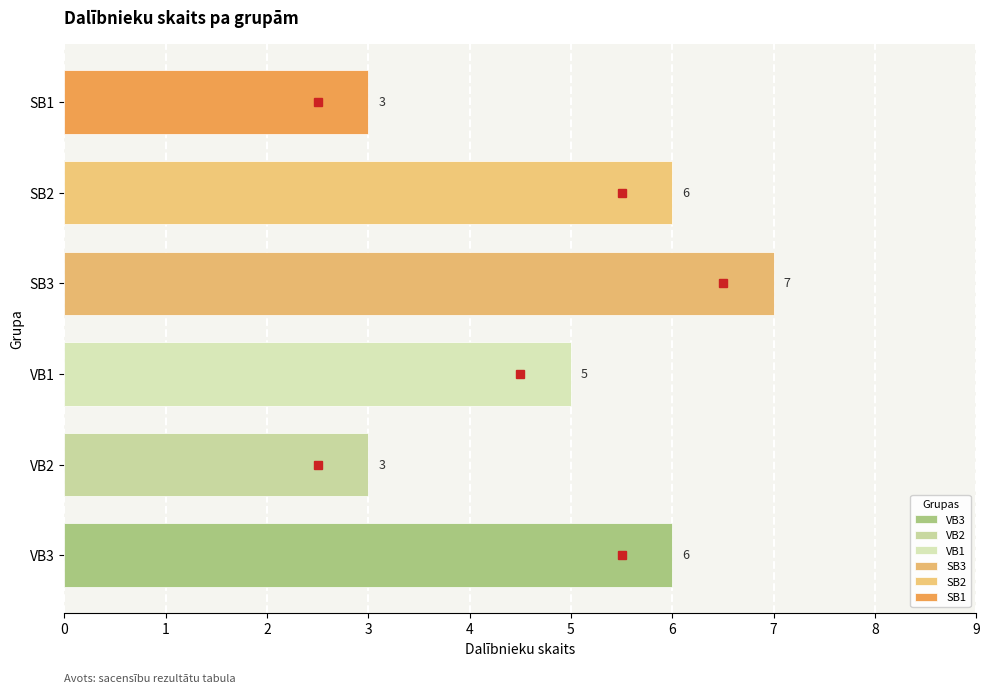

Rank the categories by value from lowest to highest.

VB2, SB1, VB1, VB3, SB2, SB3